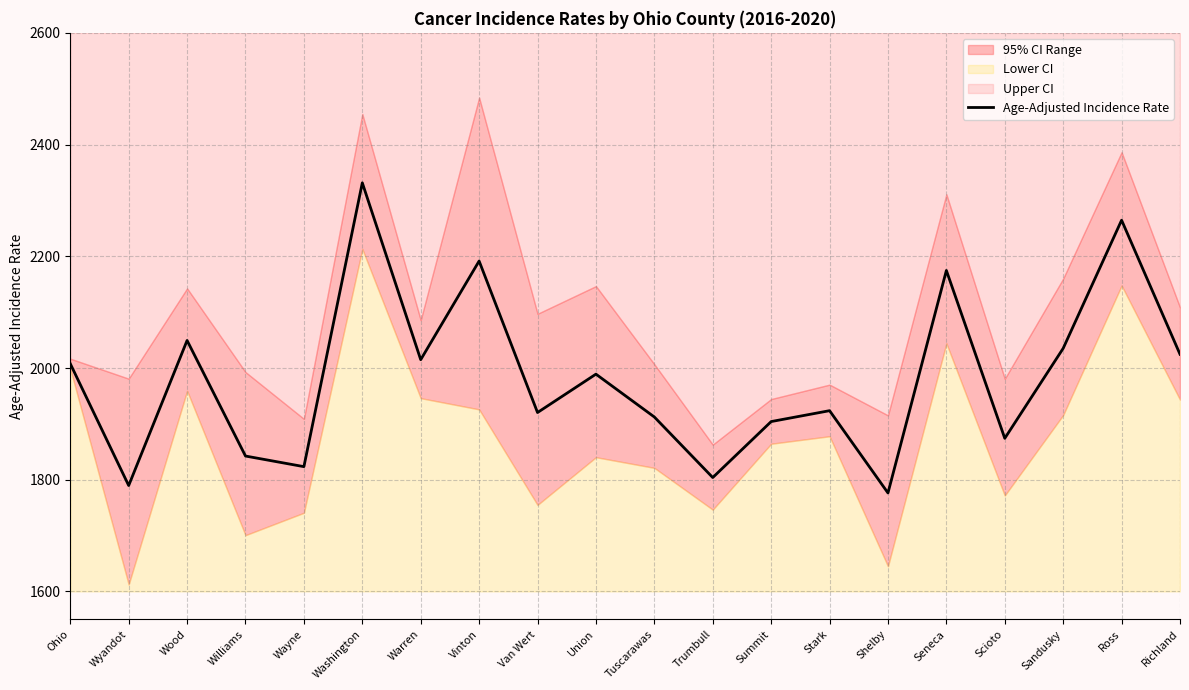

Rank the categories by value from highest to lowest.

Washington, Ross, Vinton, Seneca, Wood, Sandusky, Richland, Warren, Ohio, Union, Stark, Van Wert, Tuscarawas, Summit, Scioto, Williams, Wayne, Trumbull, Wyandot, Shelby